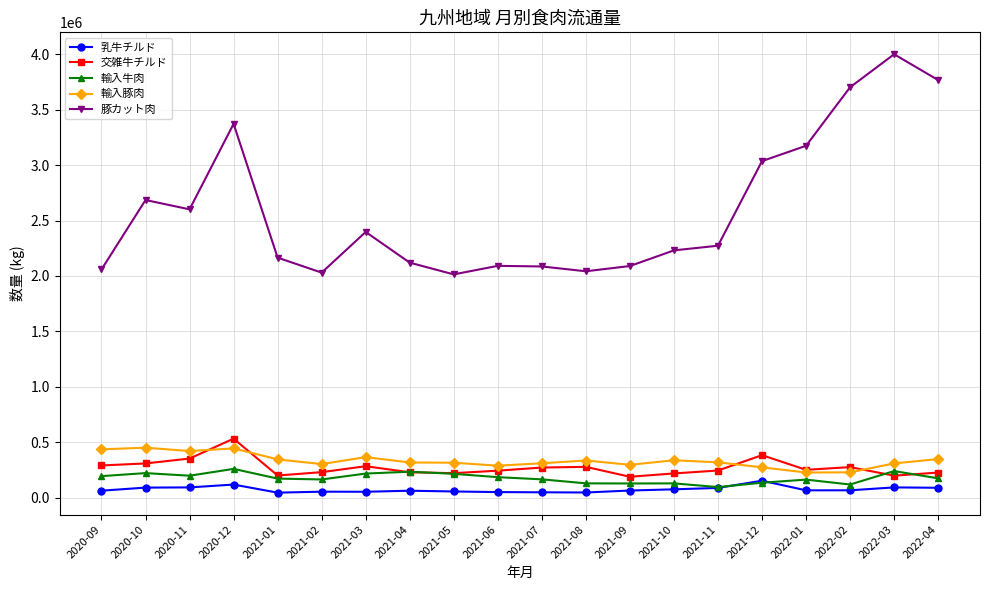

What is the difference between the 輸入牛肉 values at 2021-08 and 2021-03?

88496